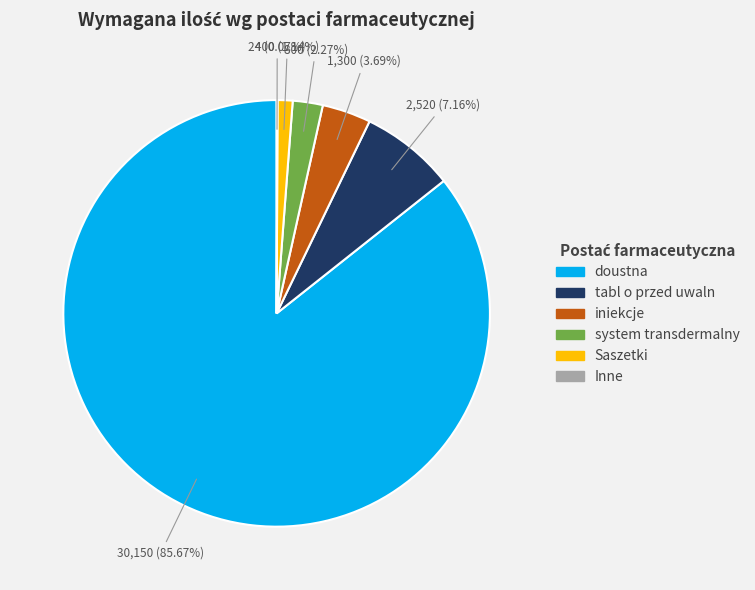

Does any single category account for the majority?

Yes